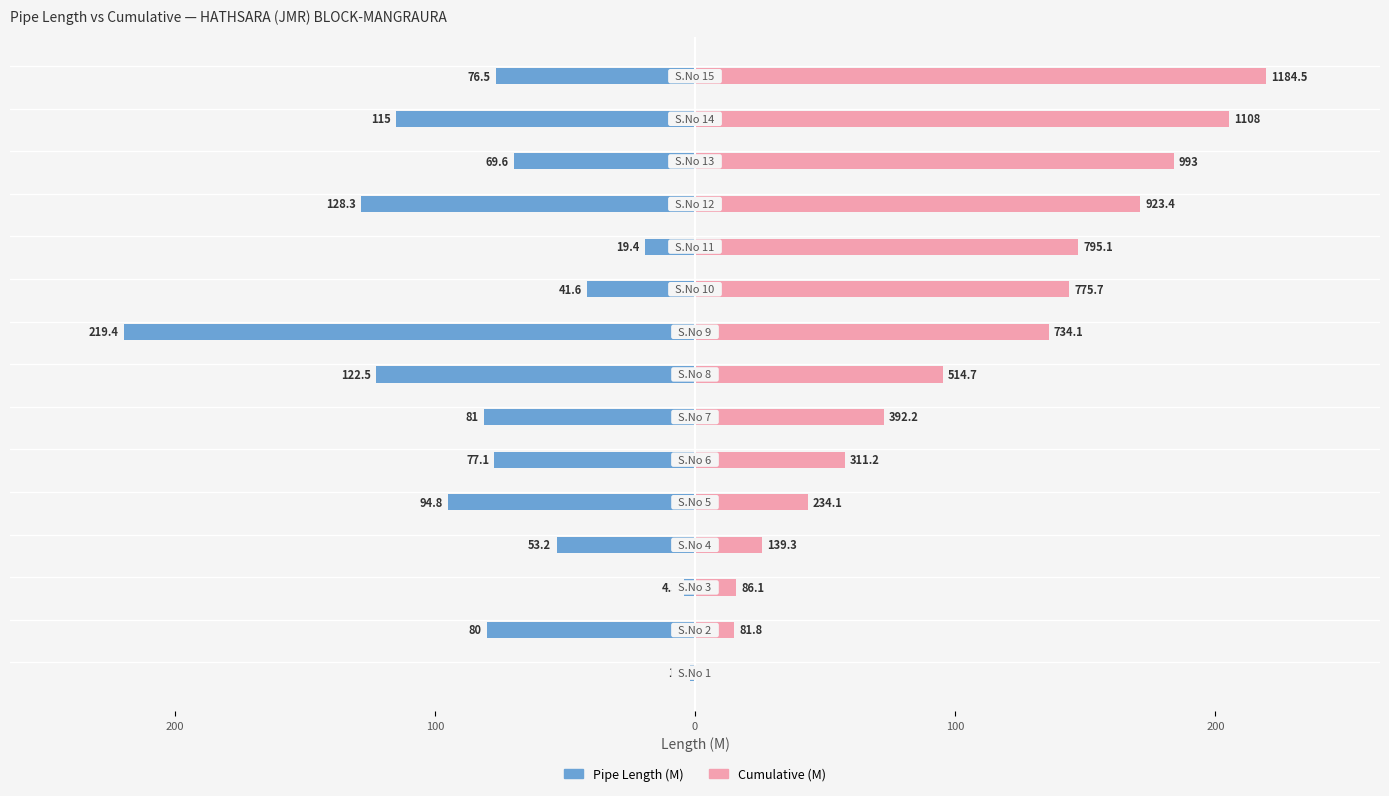

What is the value of the Cumulative (M) [scaled] bar at the 10th from the left?

143.7